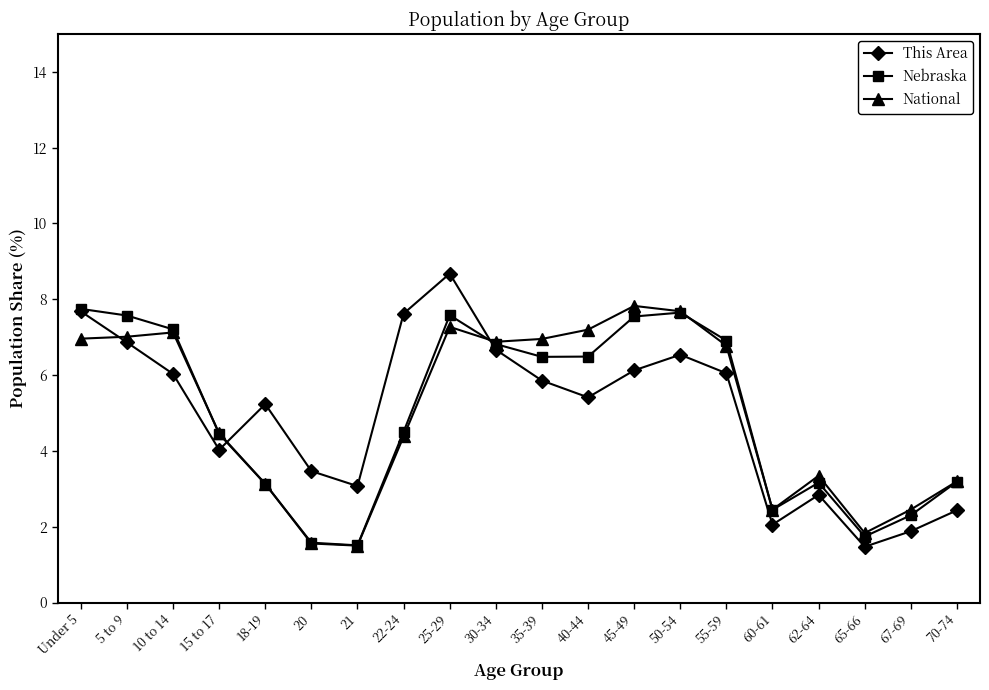

What is the label of the 6th point from the right?

55-59